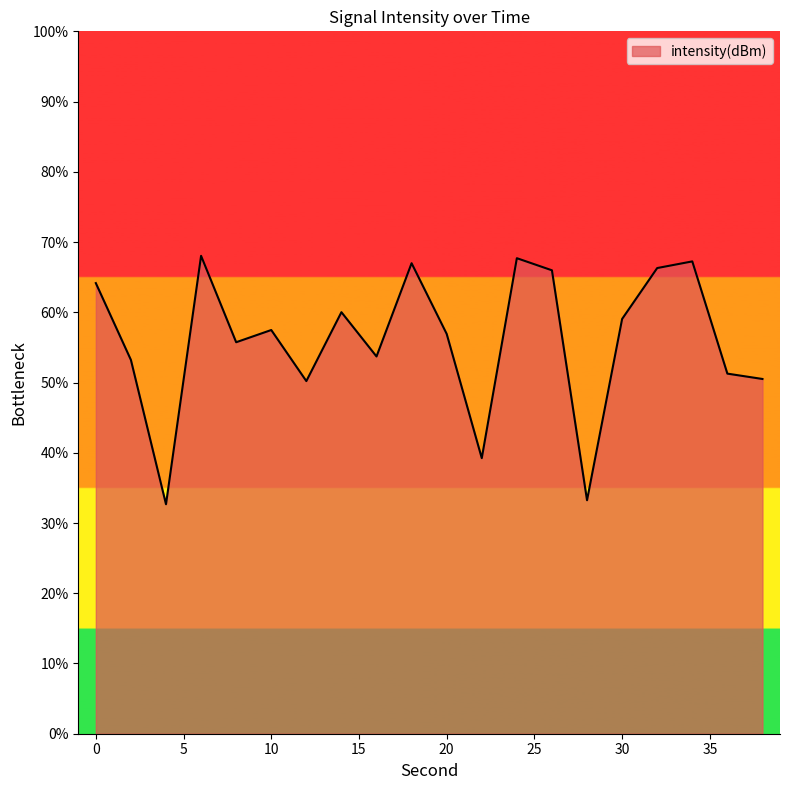

What is the difference between the maximum and minimum values?

35.4